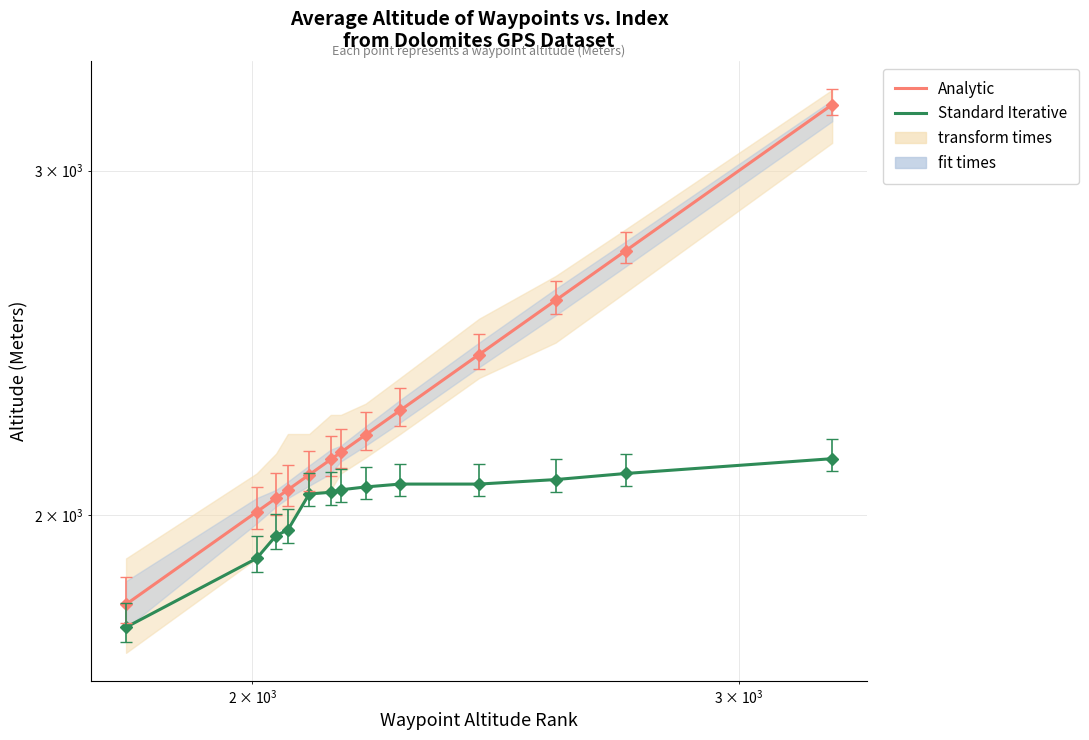

True or false: Standard Iterative and Analytic cross at least once.

False